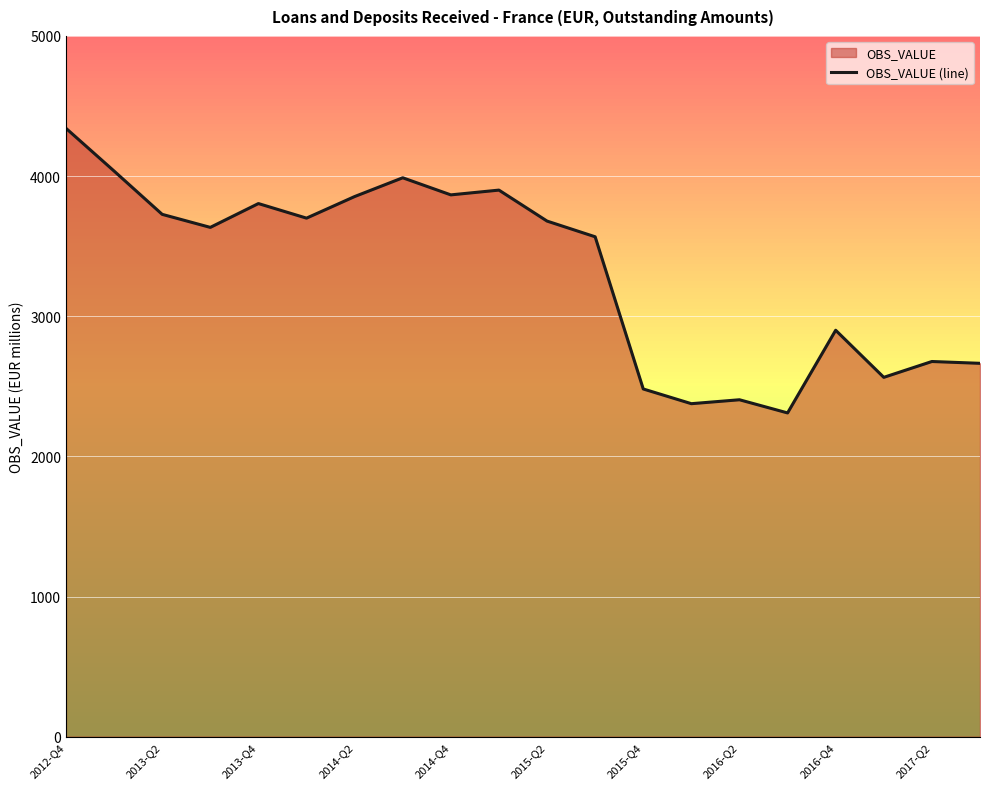

How many values exceed 3679?

9